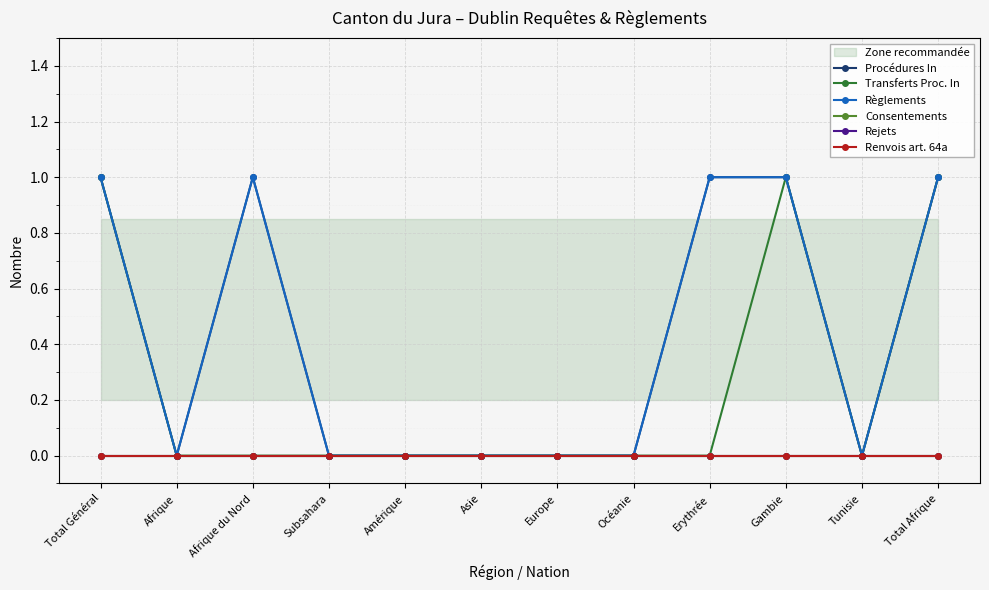

Is the value of Procédures In at Amérique greater than the value of Rejets at Europe?

No